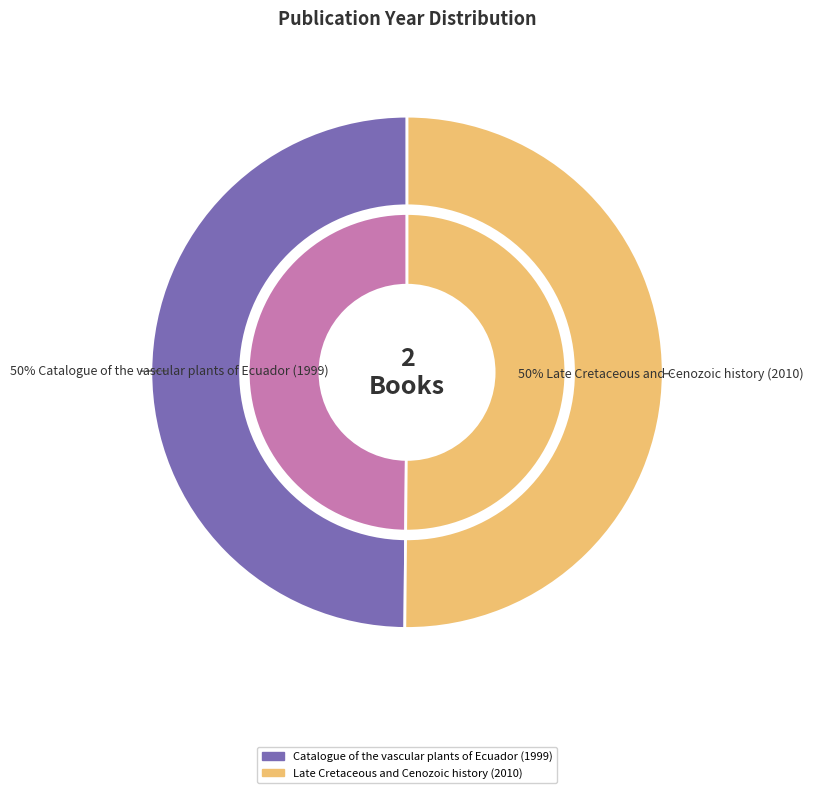

Is it true that Late Cretaceous and Cenozoic history (2010) is 44% of the pie?

False